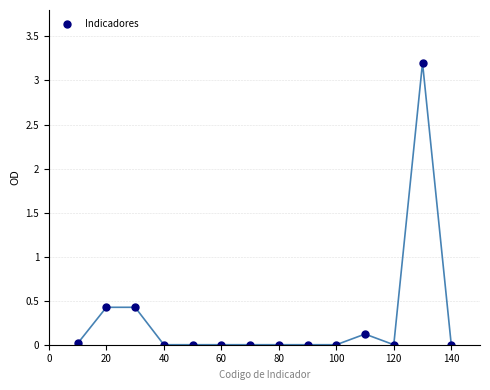

What is the range of Y values (max minus min)?

3.2